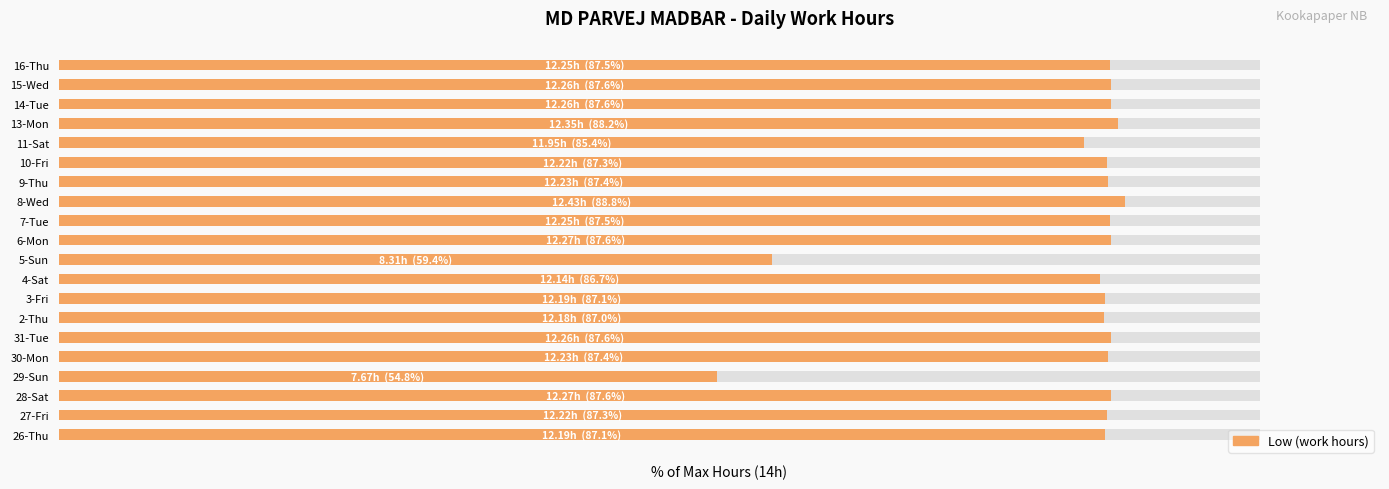

What is the sum of all values?

1686.6